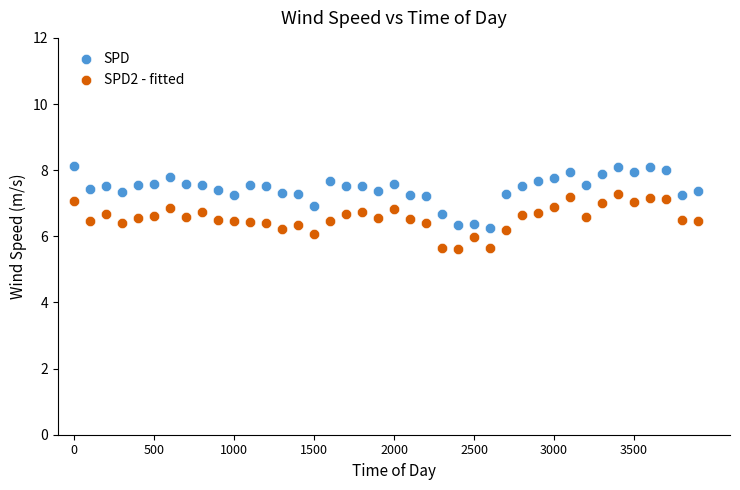

Which series reaches the maximum Y coordinate?

SPD